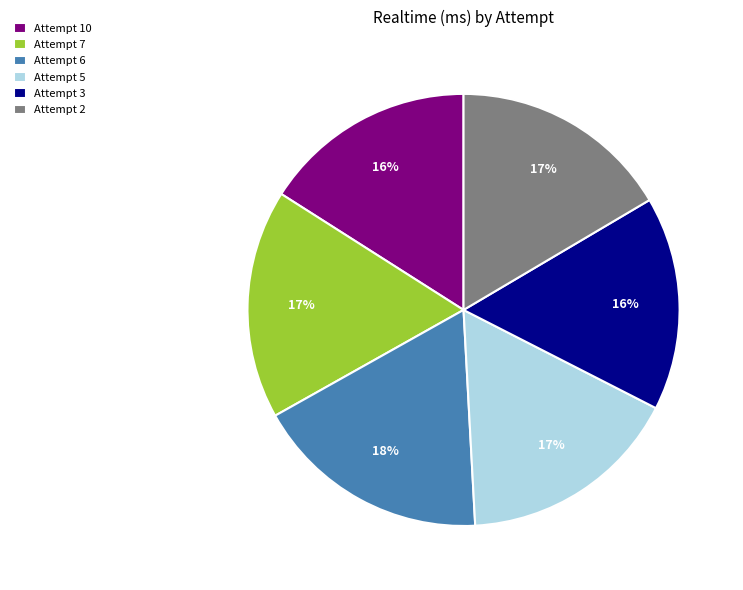

Which category has the biggest portion of the pie?

Attempt 6